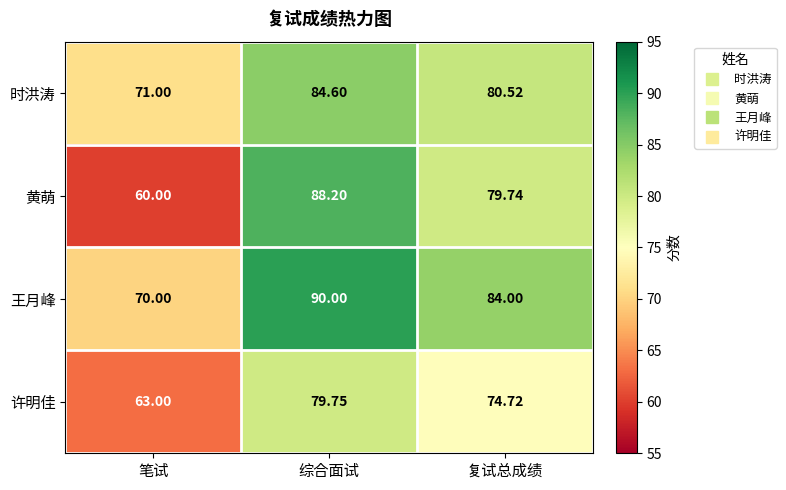

Which label corresponds to the smallest value in the chart?

笔试